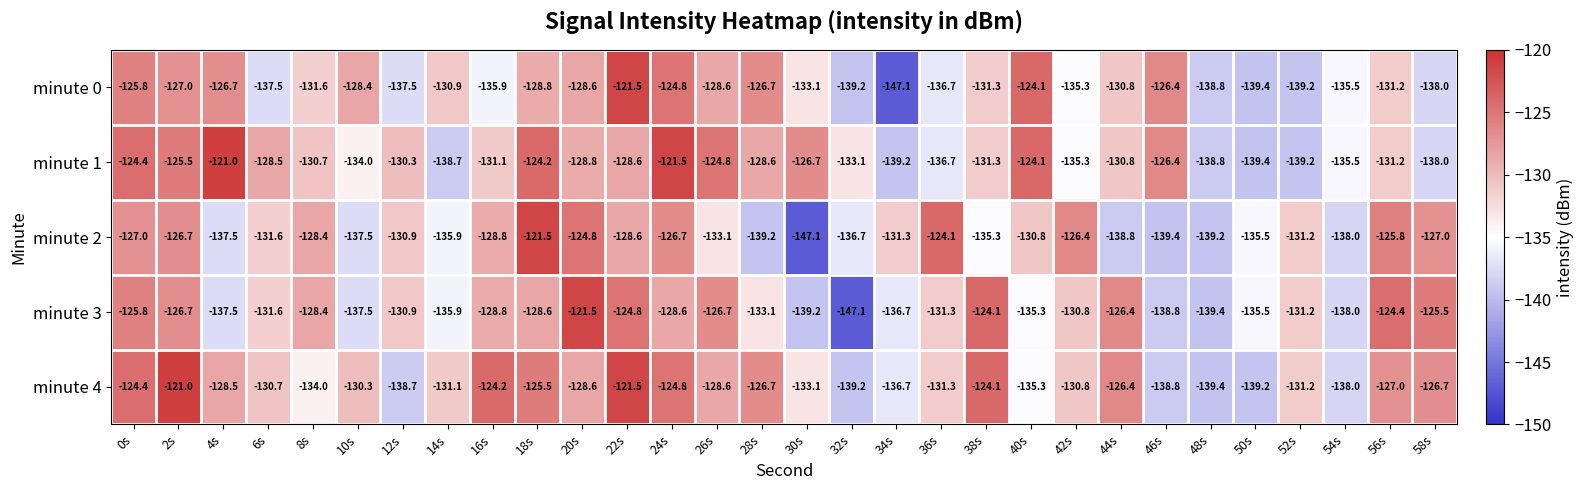

Is it true that minute 3 equals -128.6 at 24s?

True